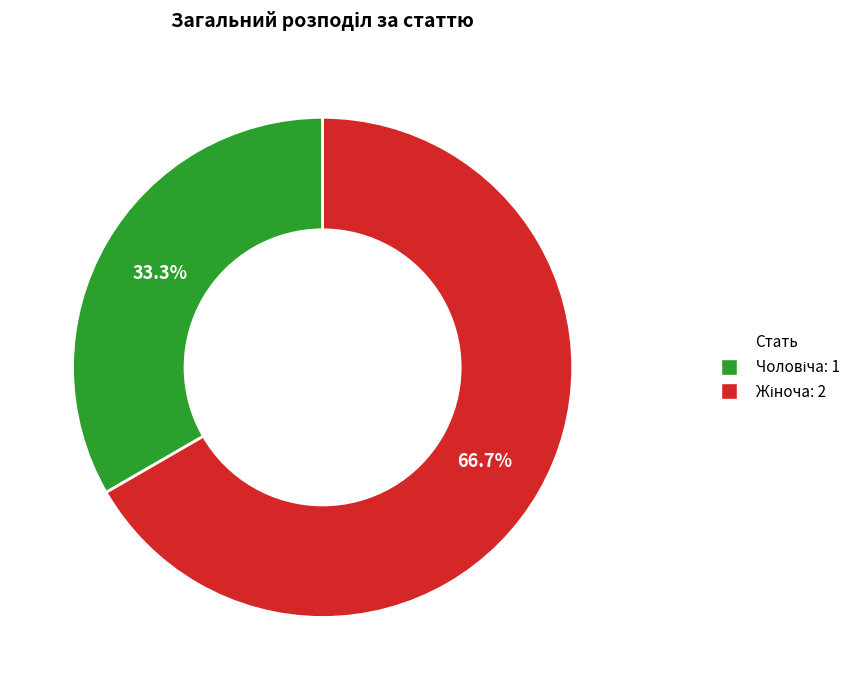

Does any single category account for the majority?

Yes